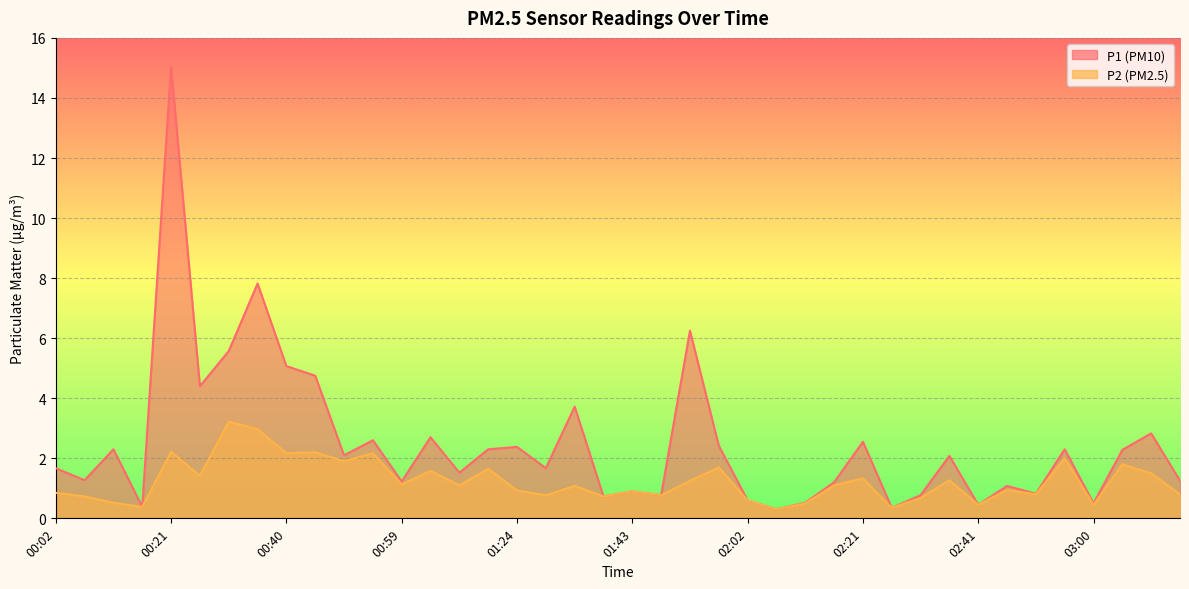

Reading right to left, transcribe all the data shown in this chart.

P1: 1.2	2.8	2.3	0.5	2.3	0.8	1.1	0.5	2.1	0.8	0.3	2.5	1.2	0.5	0.3	0.6	2.4	6.2	0.8	0.9	0.7	3.7	1.7	2.4	2.3	1.5	2.7	1.2	2.6	2.1	4.8	5.1	7.8	5.6	4.4	15.1	0.4	2.3	1.3	1.7
P2: 0.8	1.5	1.8	0.5	2.0	0.8	0.9	0.5	1.3	0.7	0.3	1.3	1.1	0.5	0.3	0.6	1.7	1.2	0.8	0.9	0.7	1.1	0.8	0.9	1.6	1.1	1.6	1.1	2.2	1.9	2.2	2.2	3.0	3.2	1.4	2.2	0.4	0.5	0.7	0.8